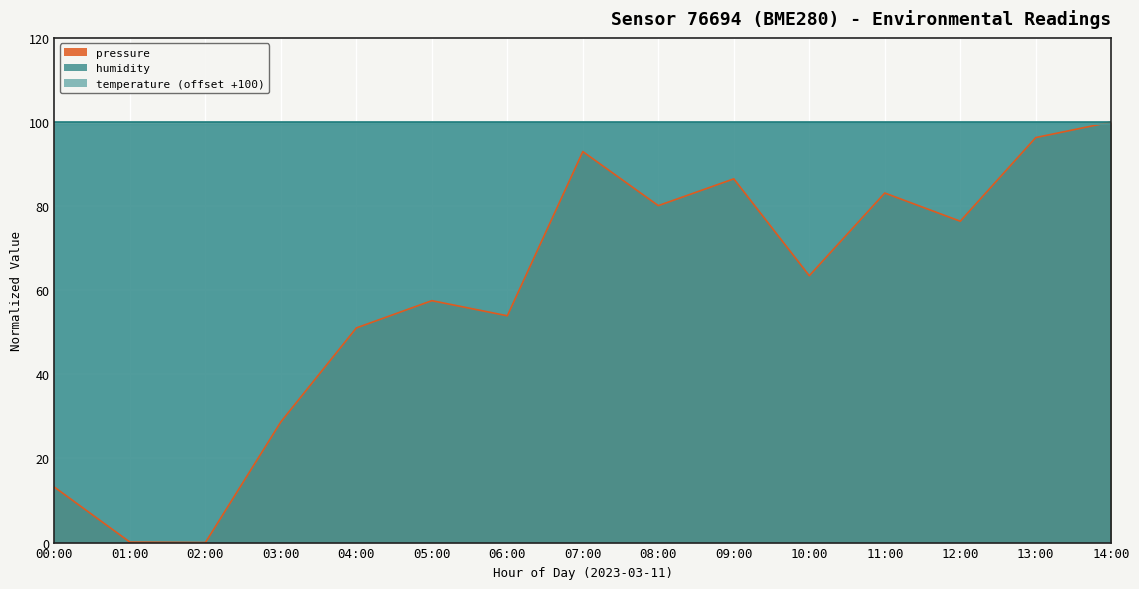

Rank the categories by pressure value from highest to lowest.

14:00, 13:00, 07:00, 09:00, 11:00, 08:00, 12:00, 10:00, 05:00, 06:00, 04:00, 03:00, 00:00, 01:00, 02:00